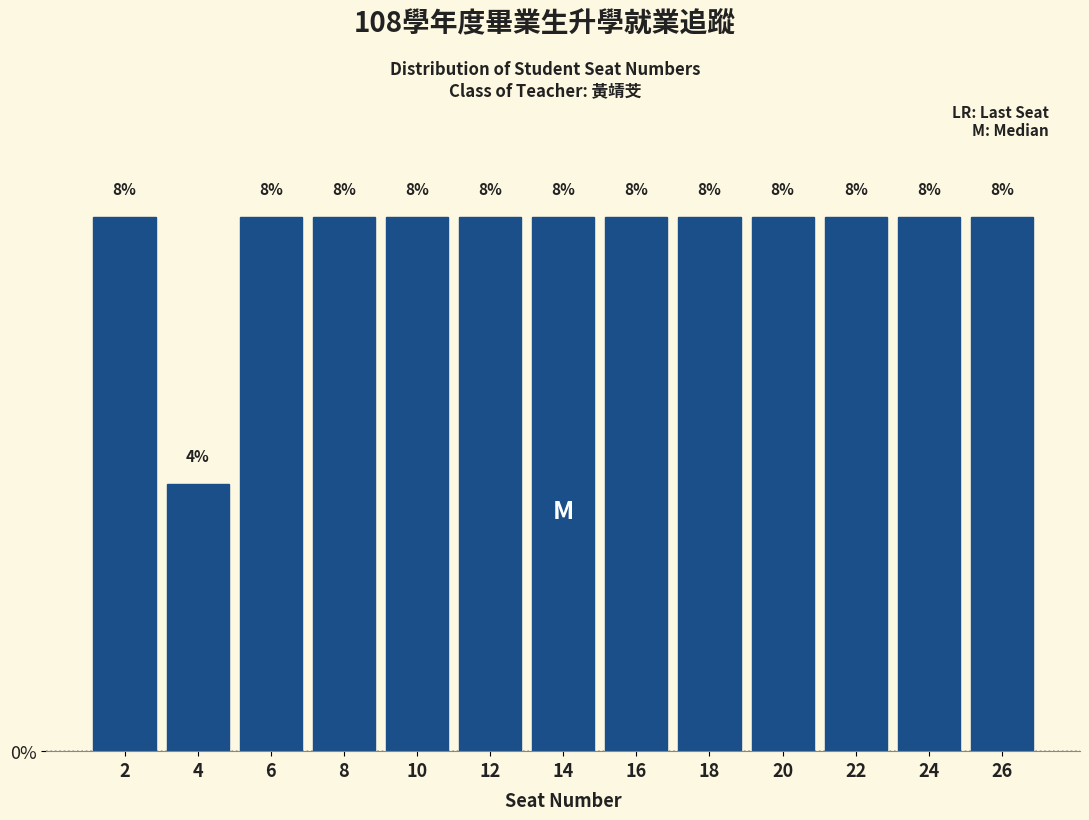

Reading left to right, transcribe this chart: for each bar, give the range it covers on the x-axis and its height.

1 to 3: 8
3 to 5: 4
5 to 7: 8
7 to 9: 8
9 to 11: 8
11 to 13: 8
13 to 15: 8
15 to 17: 8
17 to 19: 8
19 to 21: 8
21 to 23: 8
23 to 25: 8
25 to 27: 8